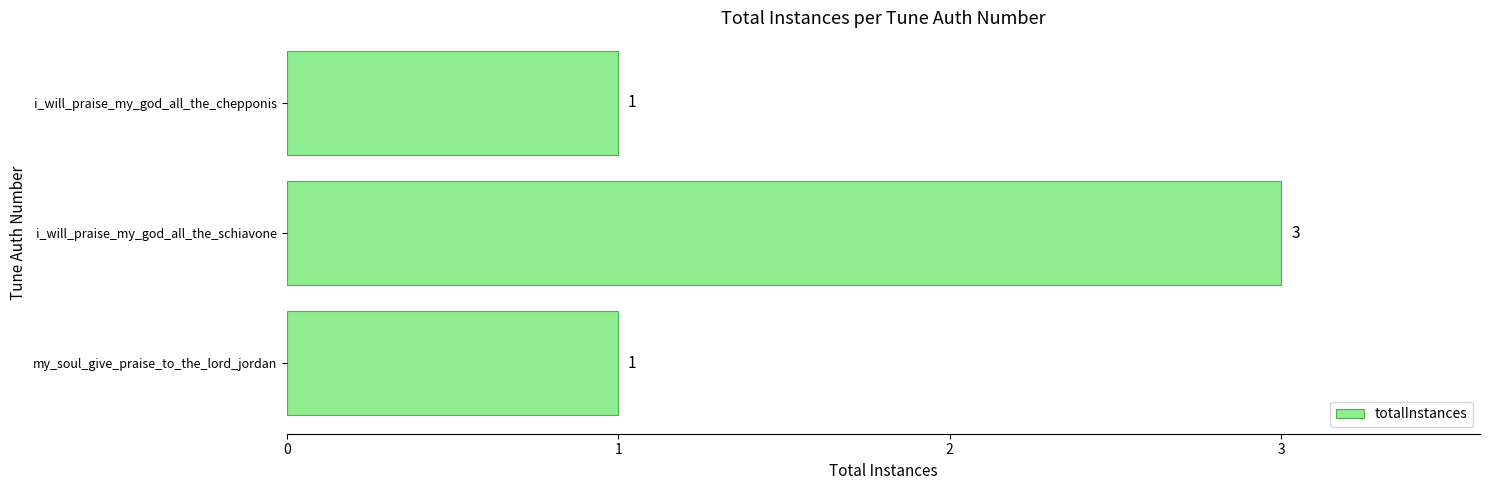

True or false: the data shows 1 at i_will_praise_my_god_all_the_chepponis.

True